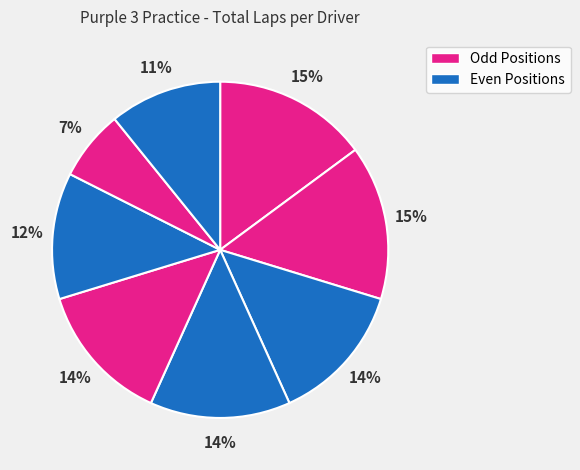

How many slices are in this pie chart?

8